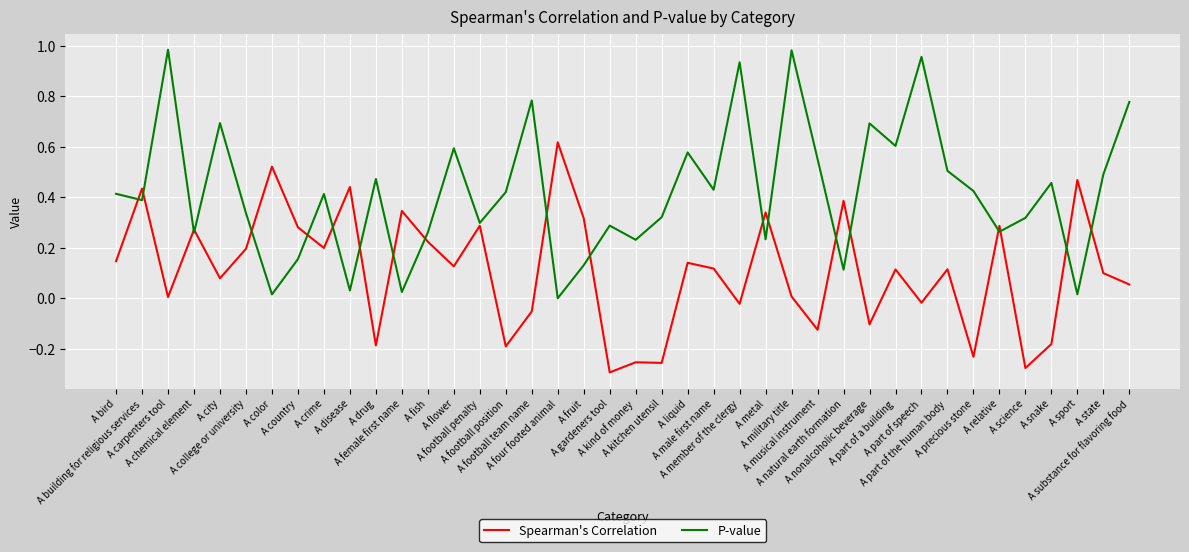

Rank the series by their average value, from highest to lowest.

P-value, Spearman's Correlation